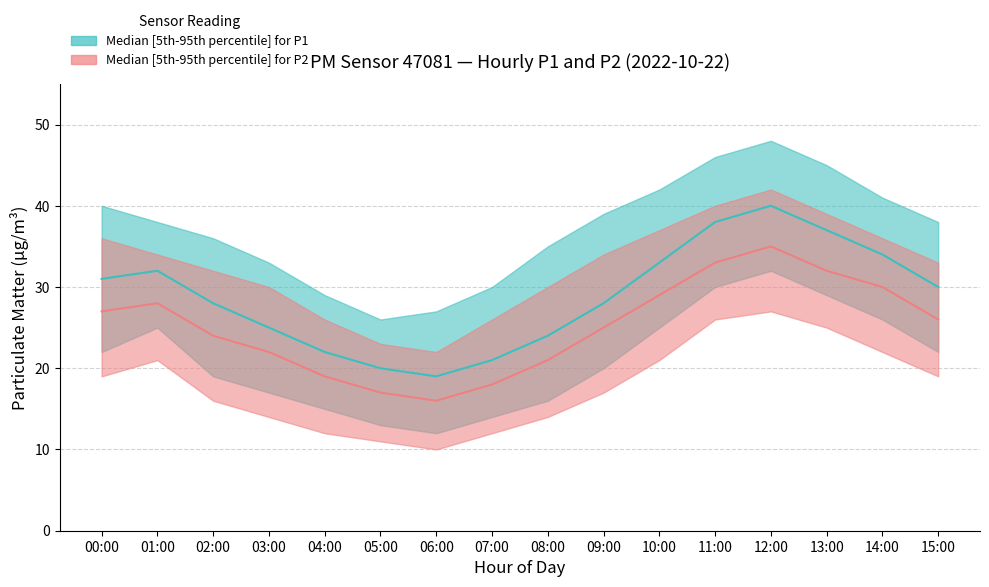

Where is P1_lower nearest to the value 22?

00:00